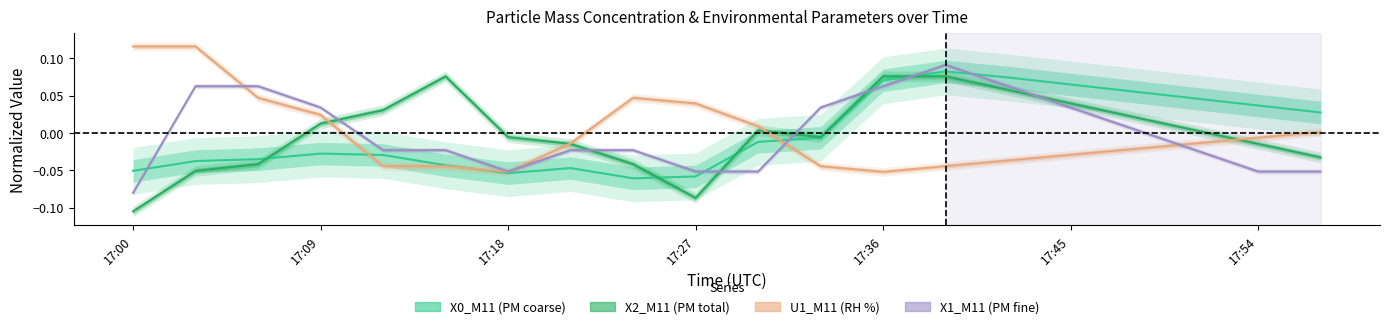

How many negative values does the X1_M11 (PM fine) series have?

11